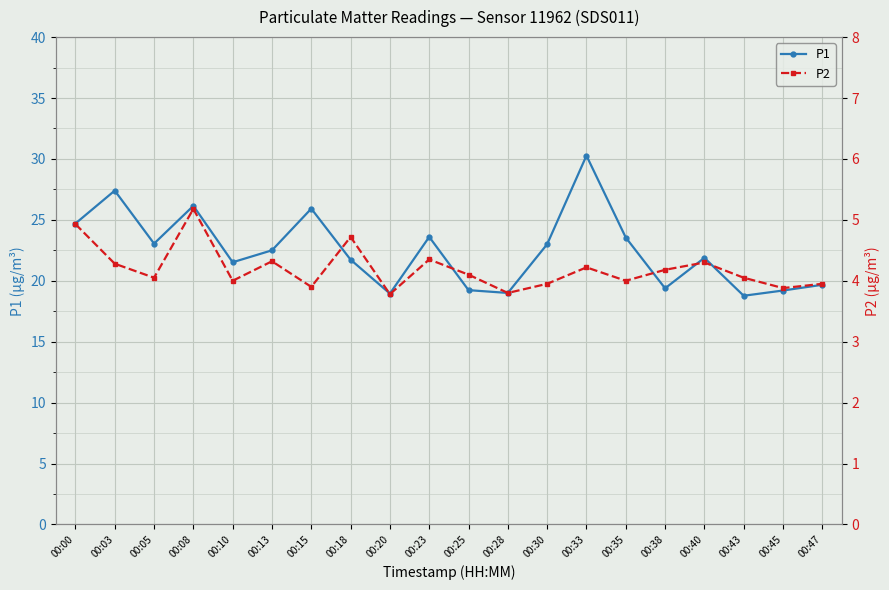

How many values in the P2 series are below 4?

6